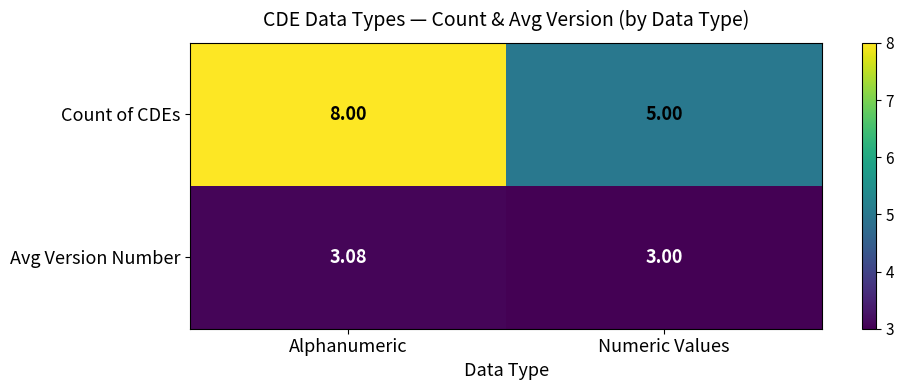

Which label corresponds to the smallest value in the chart?

Numeric Values